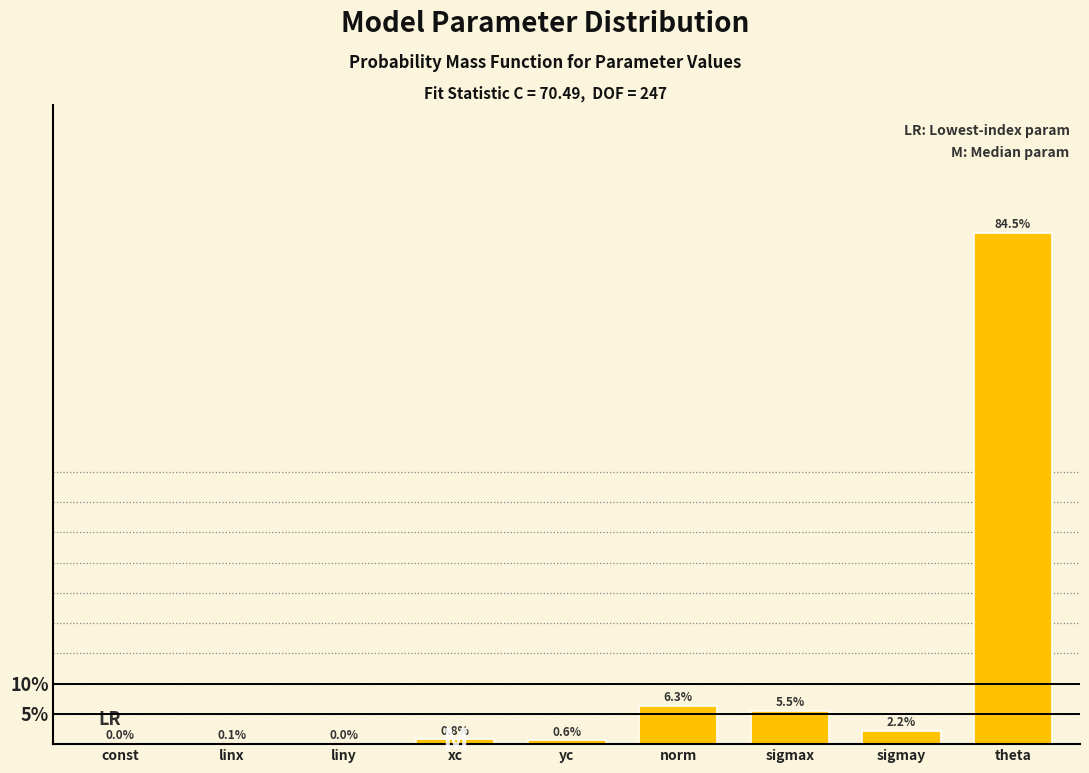

What is the sum of all values?

100.0